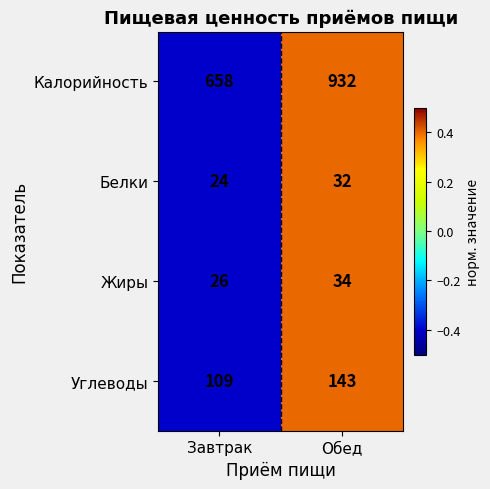

What is the minimum value shown in the chart?

24